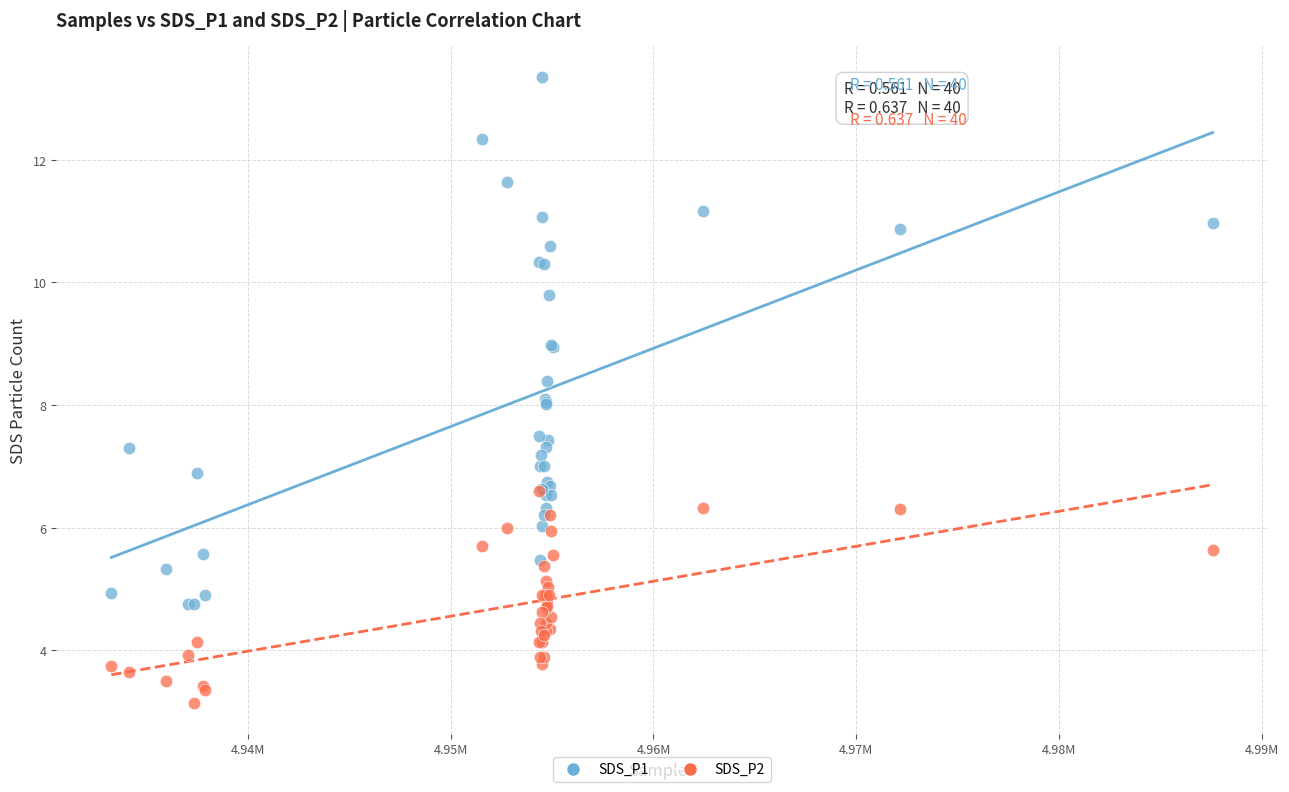

What are all the series names shown in the legend?

SDS_P1, SDS_P2